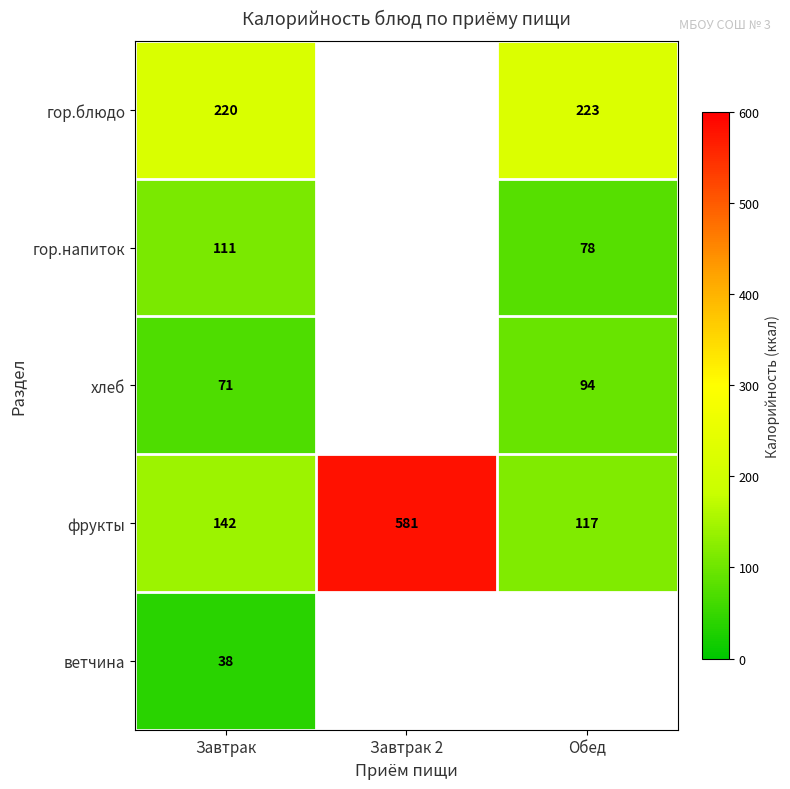

How many distinct data groups are displayed?

5